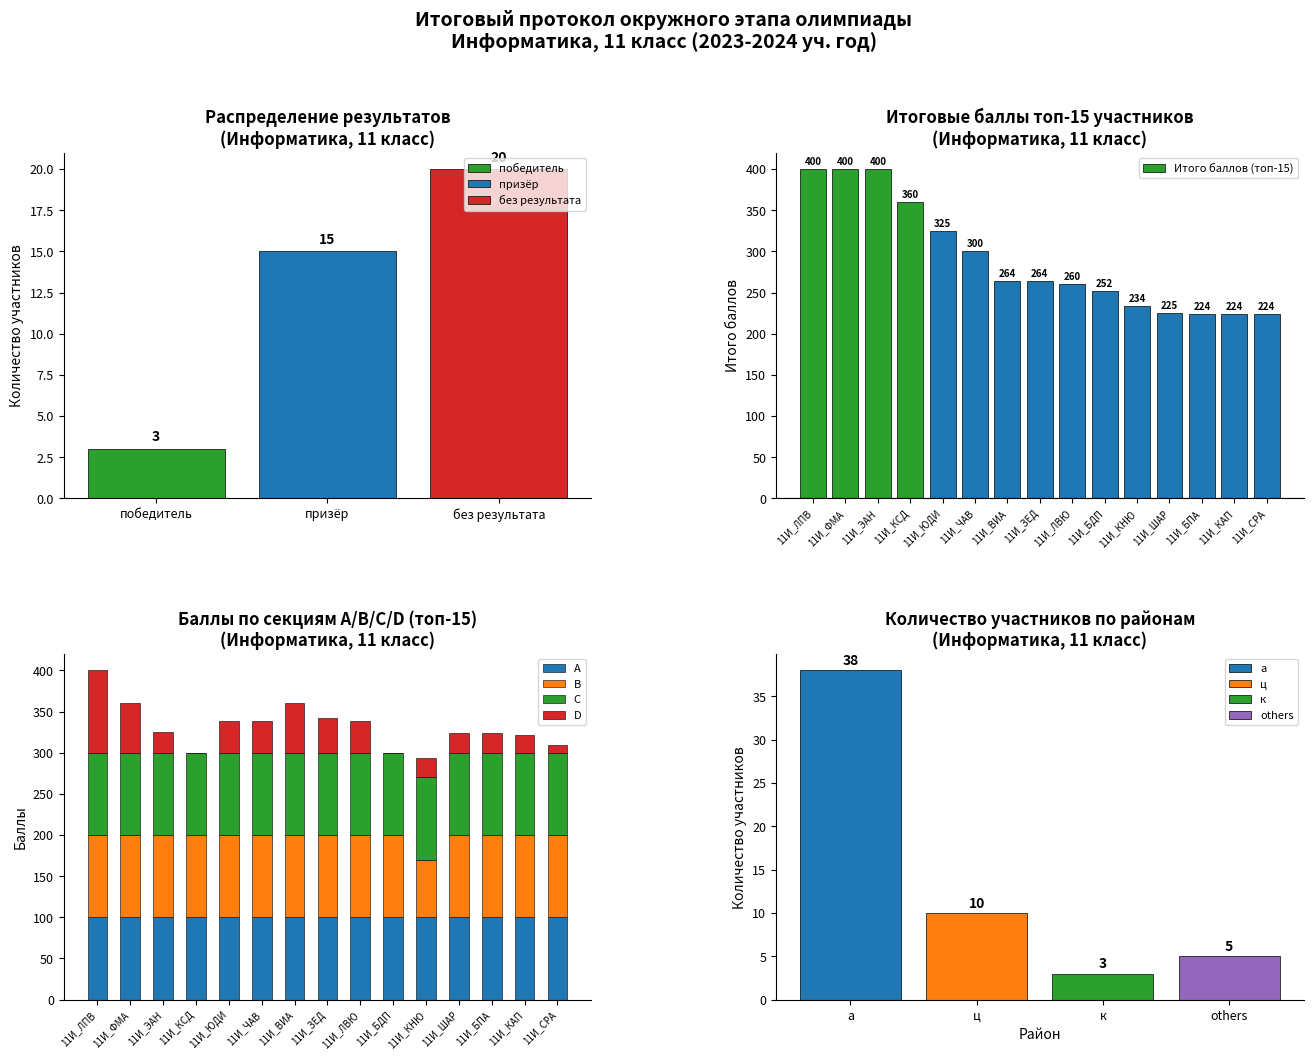

At how many categories does at least one series exceed 241?

10